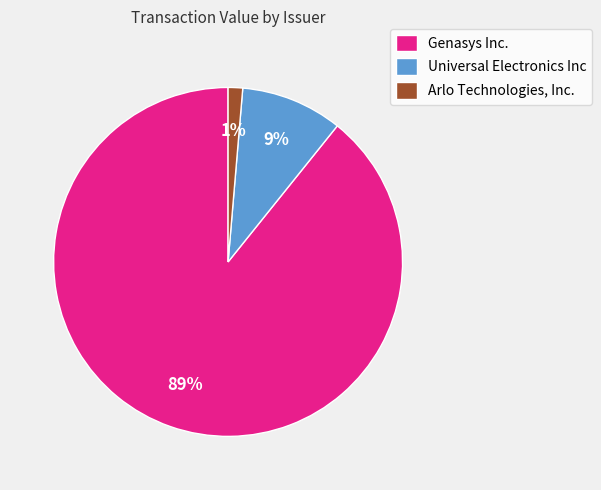

Do Universal Electronics Inc and Arlo Technologies, Inc. together represent more than half of the pie?

No